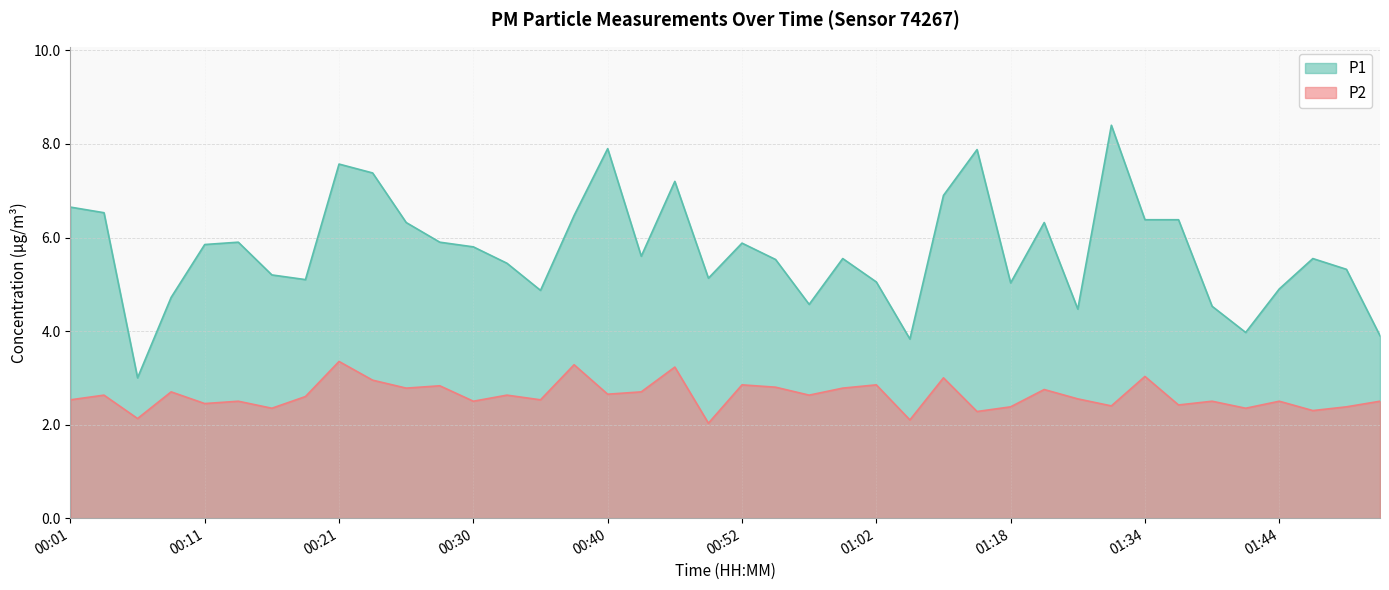

At 01:21, list the series in order from largest to smallest.

P1, P2